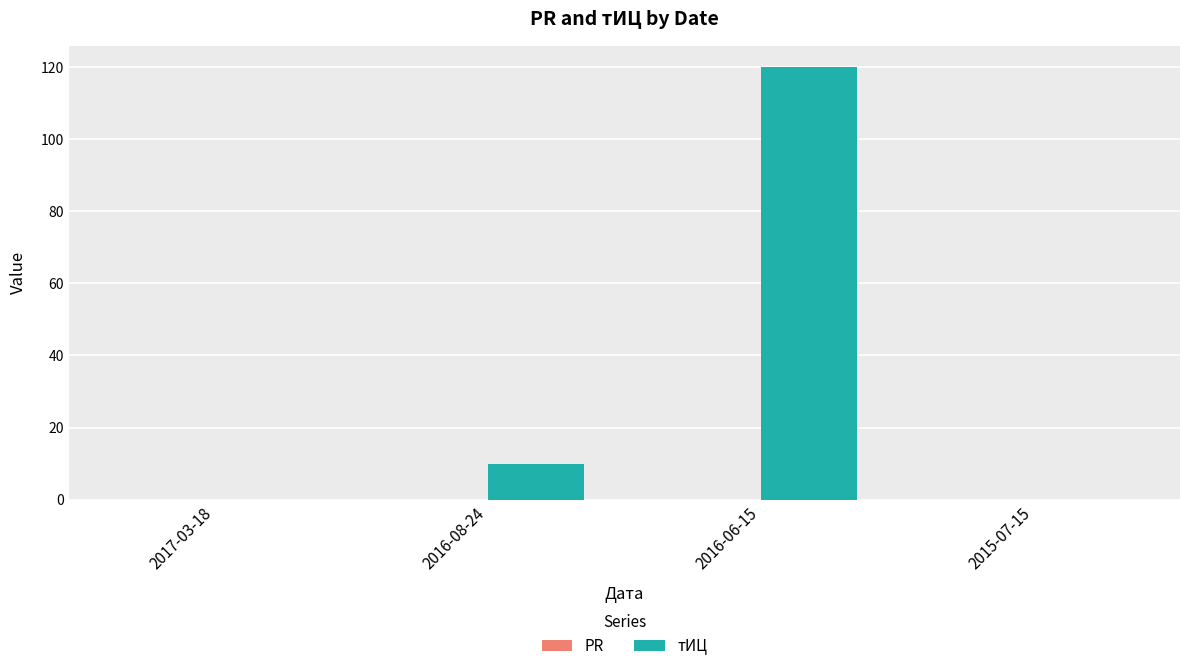

What is the change in value from 2016-08-24 to 2015-07-15?

-10